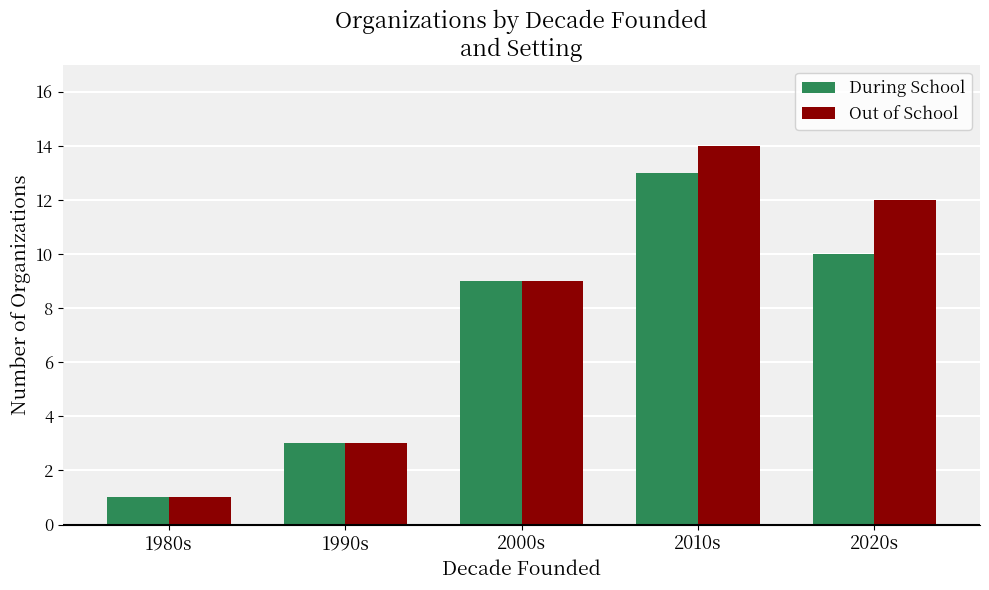

Between 1980s and 2020s, which series saw the biggest shift?

Out of School